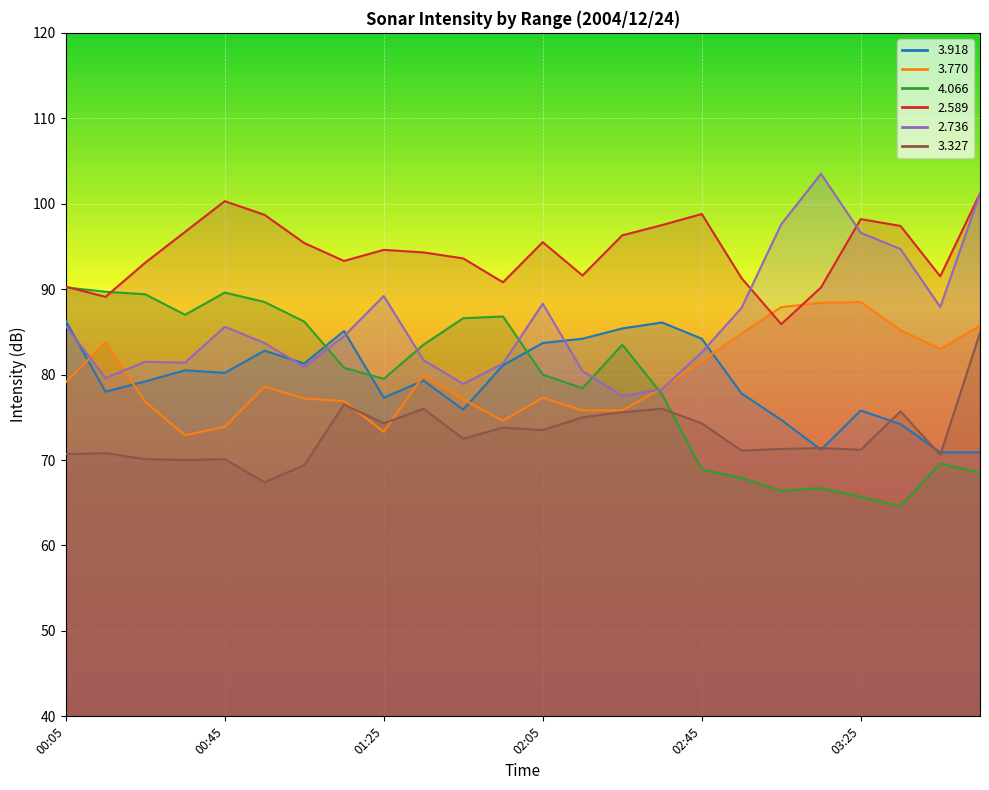

What is the difference between the maximum and minimum values in the   3.918 series?

15.4